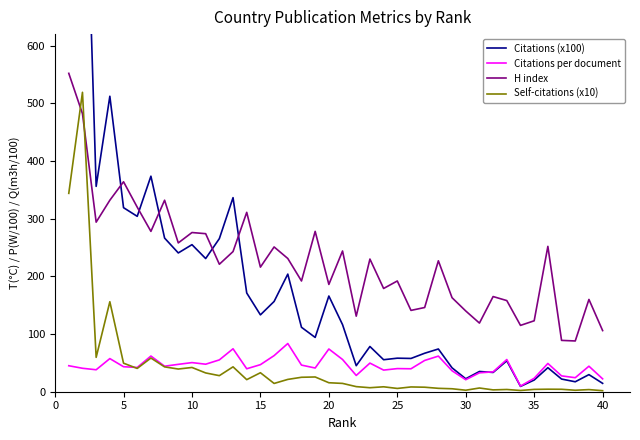

True or false: Citations (x100) and Self-citations (x10) intersect in this chart.

False